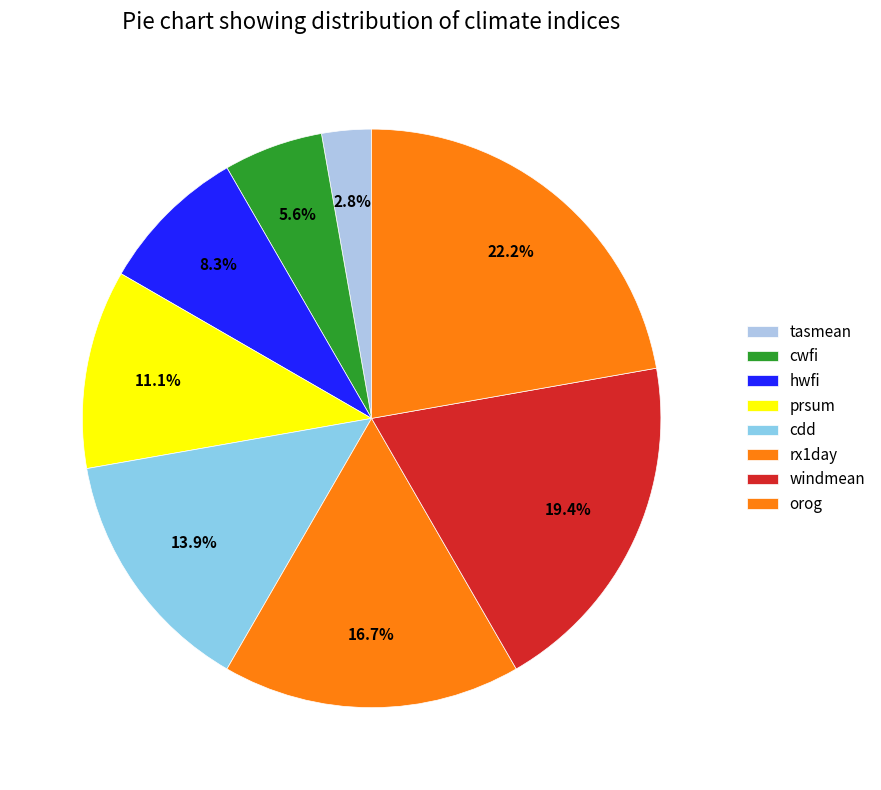

How many segments does this pie chart have?

8